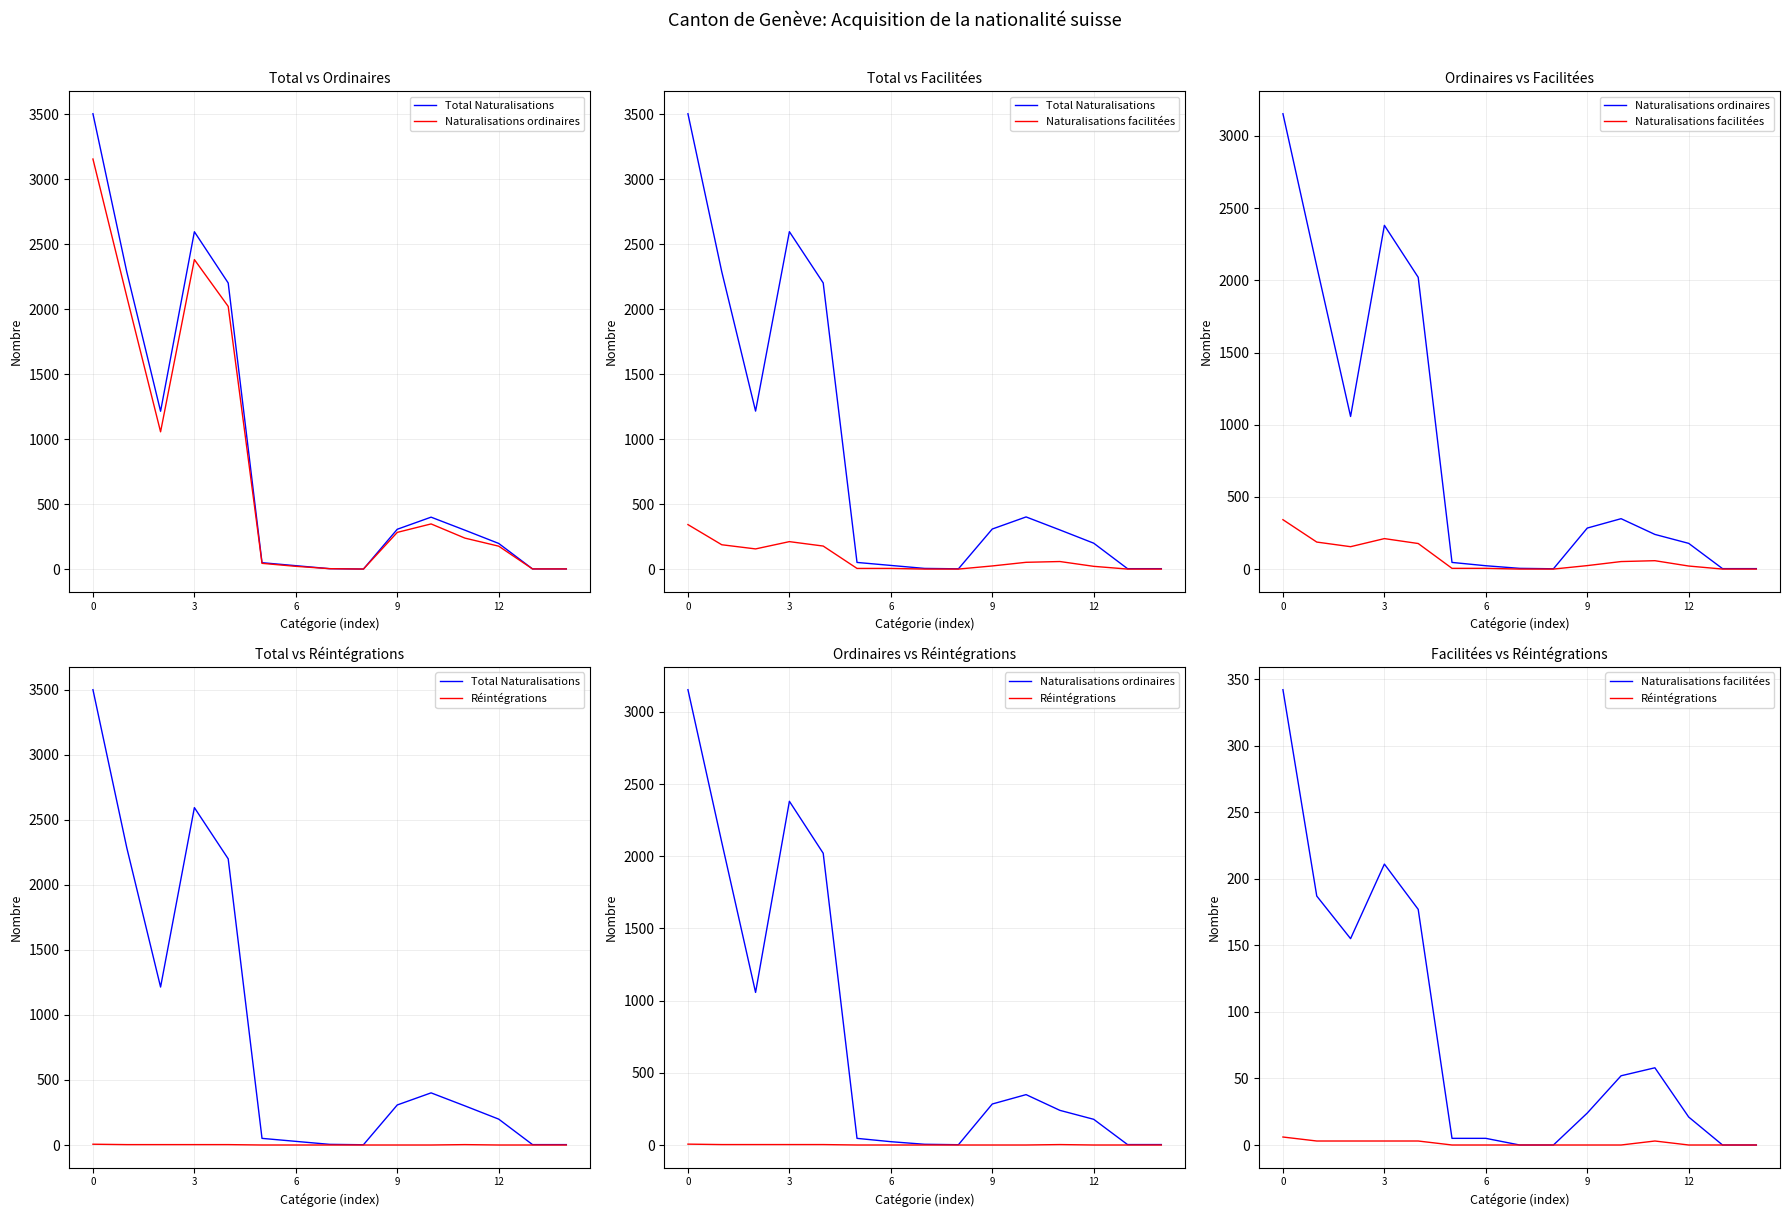

True or false: Total Naturalisations and Réintégrations intersect in this chart.

False